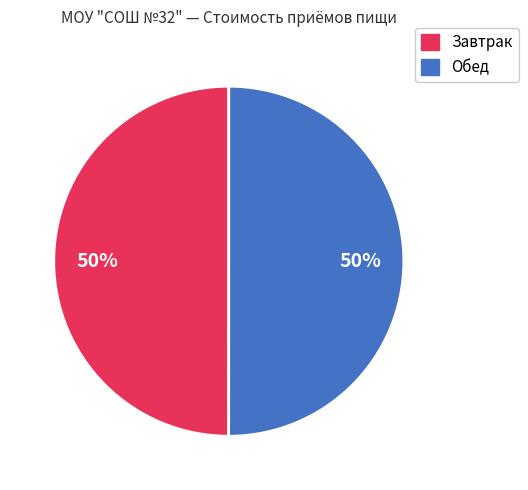

Is the sum of Завтрак and Обед greater than half?

Yes